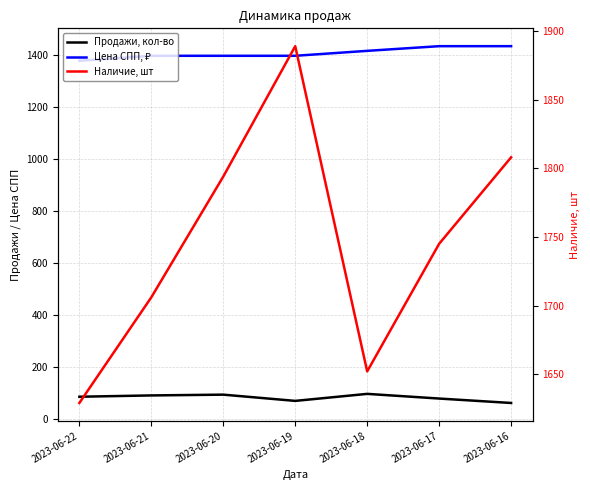

True or false: Продажи, кол-во and Цена СПП, ₽ intersect in this chart.

False